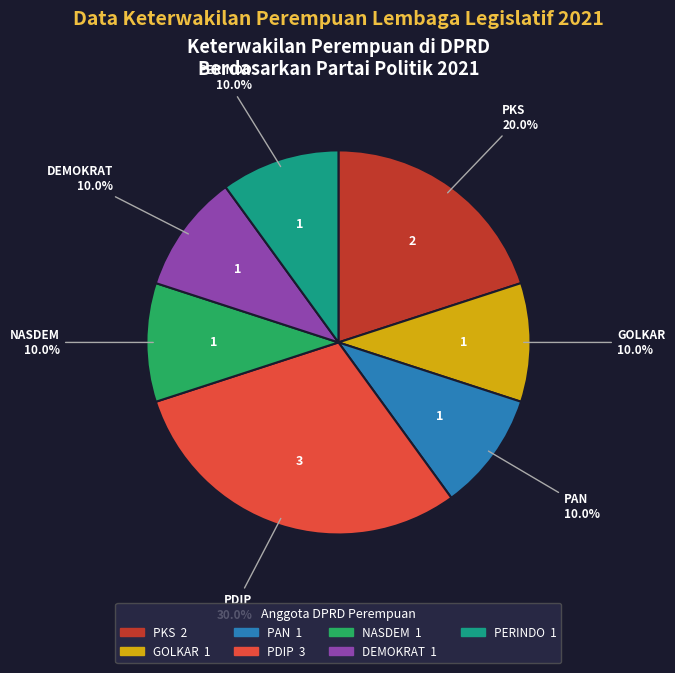

Is there any slice that represents more than half of the pie?

No